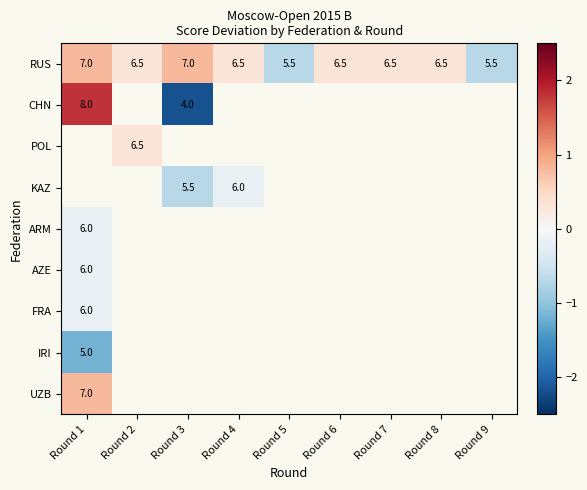

What is the minimum value shown in the chart?

-2.2